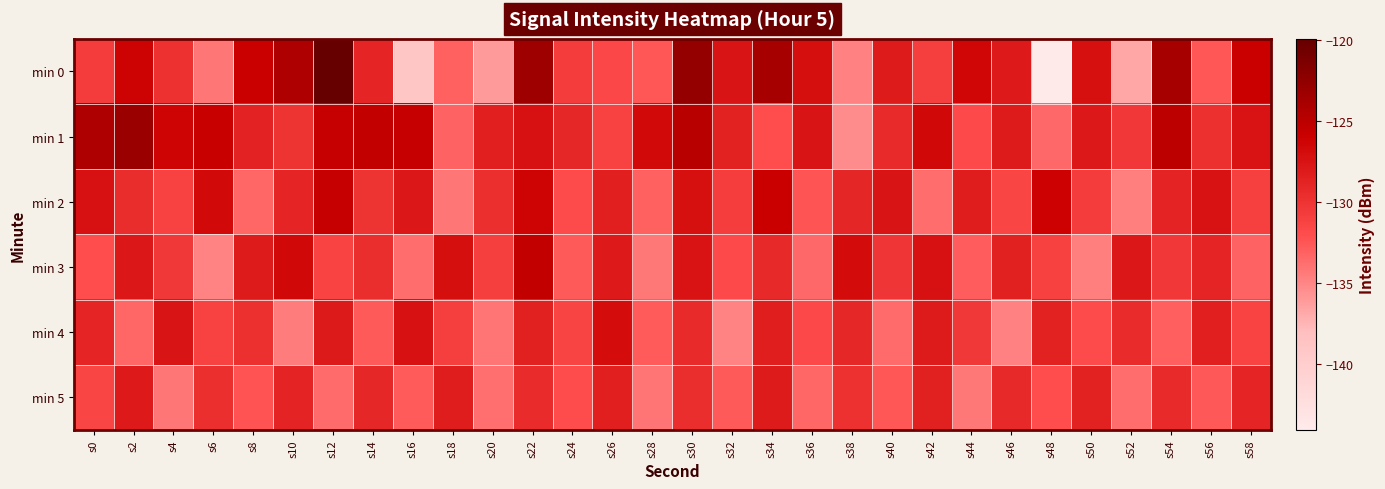

Between s26 and s58, which series saw the biggest shift?

min 0